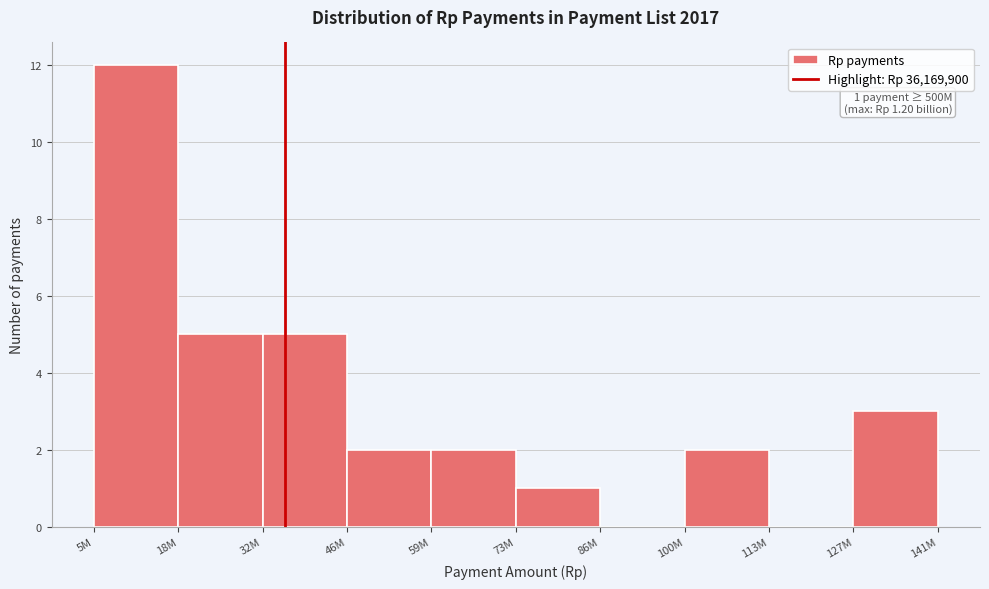

Reading right to left, transcribe all the data shown in this chart.

127M=3	113M=0	100M=2	86M=0	73M=1	59M=2	46M=2	32M=5	18M=5	5M=12